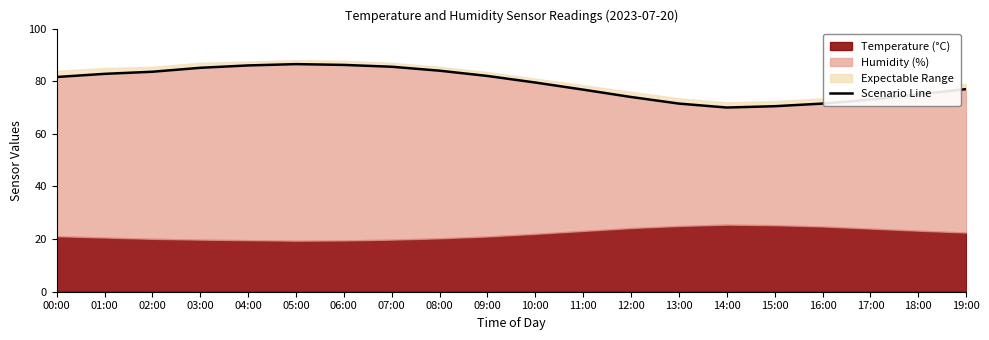

What is the maximum value shown in the chart?

86.5